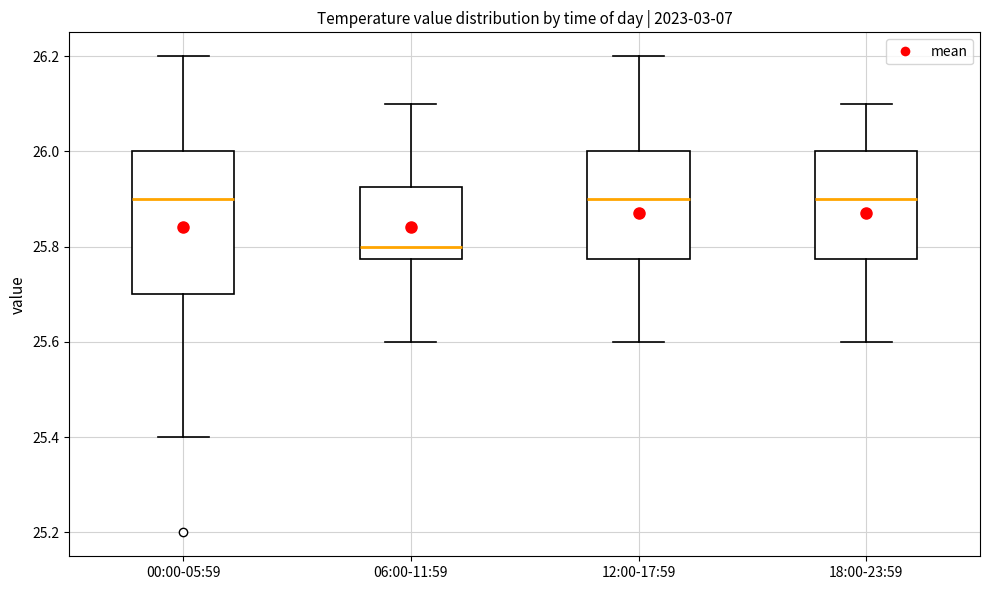

Where does the lower whisker of the box for 12:00-17:59 end on the y-axis? The values are not printed on the chart, so give them approximately, as read against the axis.

25.60